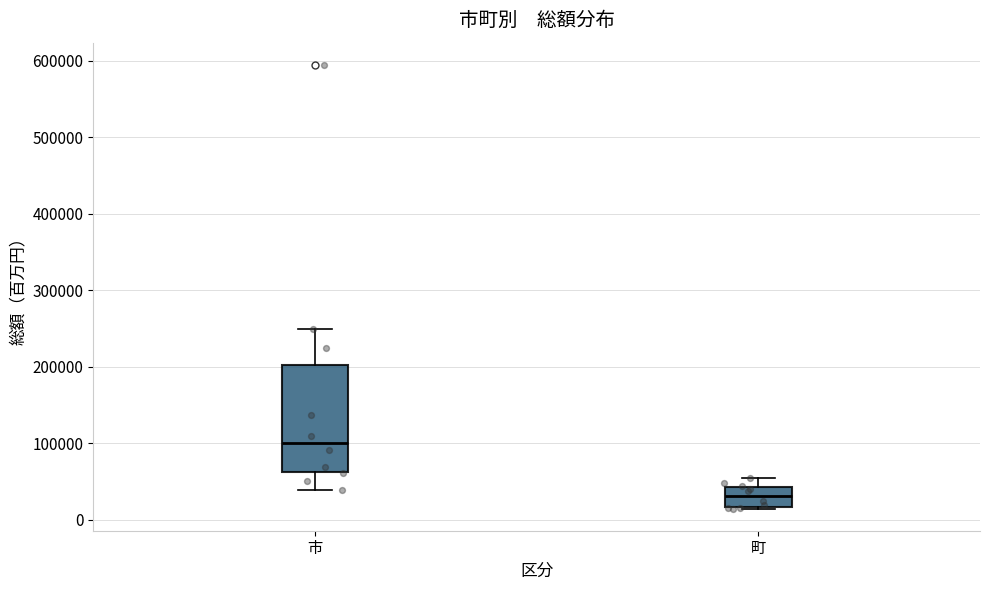

Which box's median line is the highest?

市